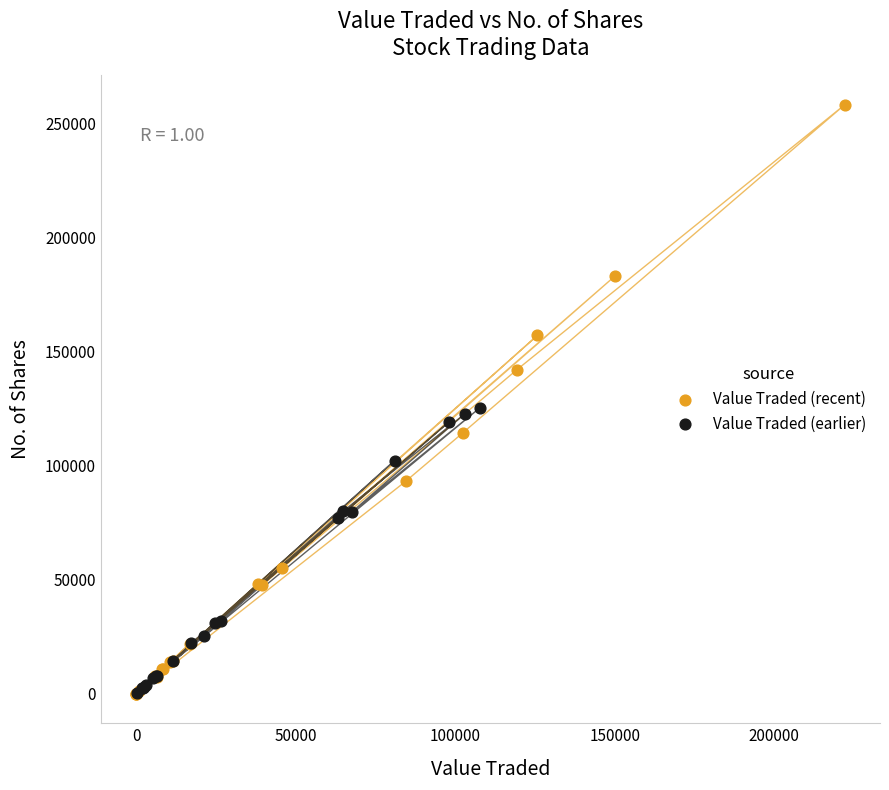

Which series contains the highest Y value?

Value Traded (recent)